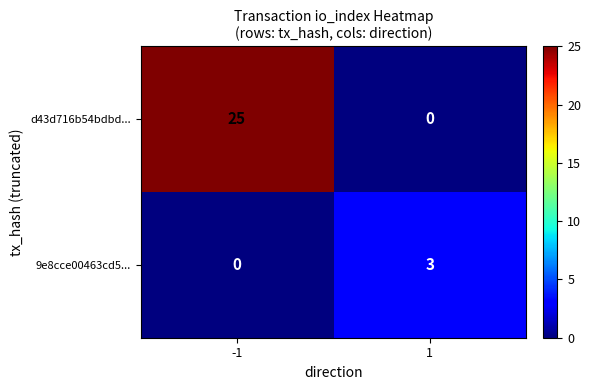

What is the sum of the 9e8cce00463cd5... values at 1 and -1?

3